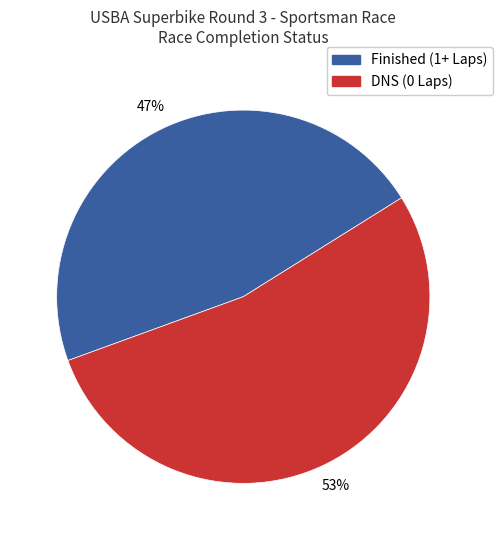

Is there any slice that represents more than half of the pie?

Yes